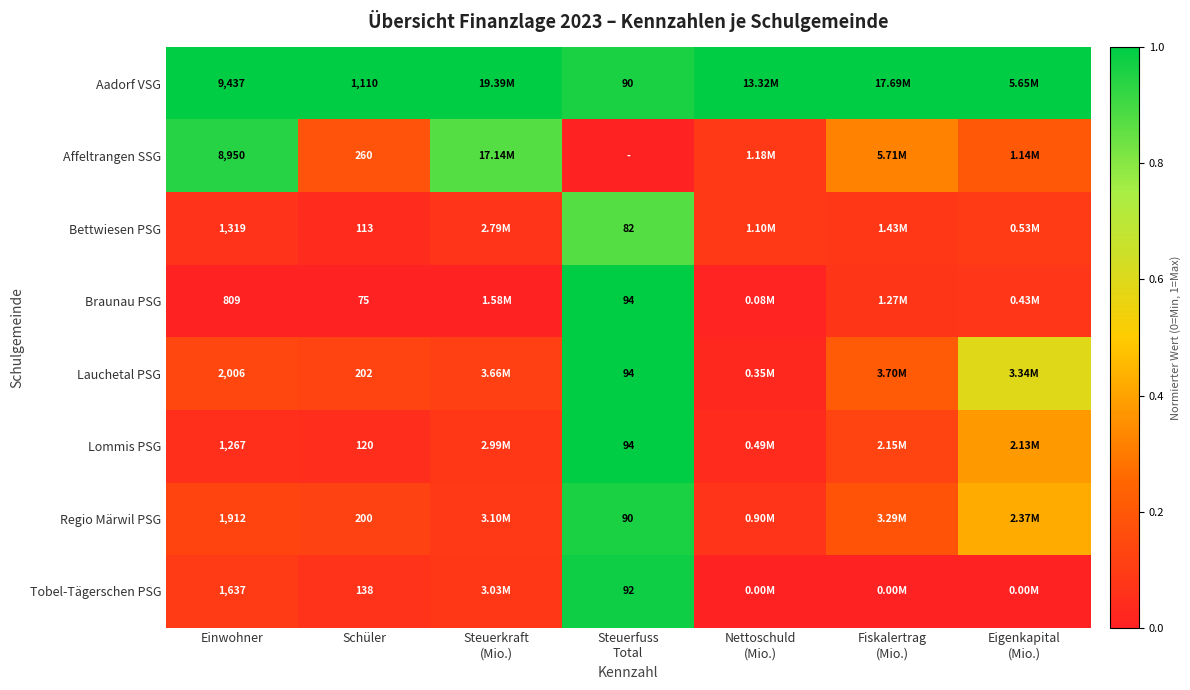

Which category has the highest value in the Lauchetal PSG series?

Steuerfuss Total